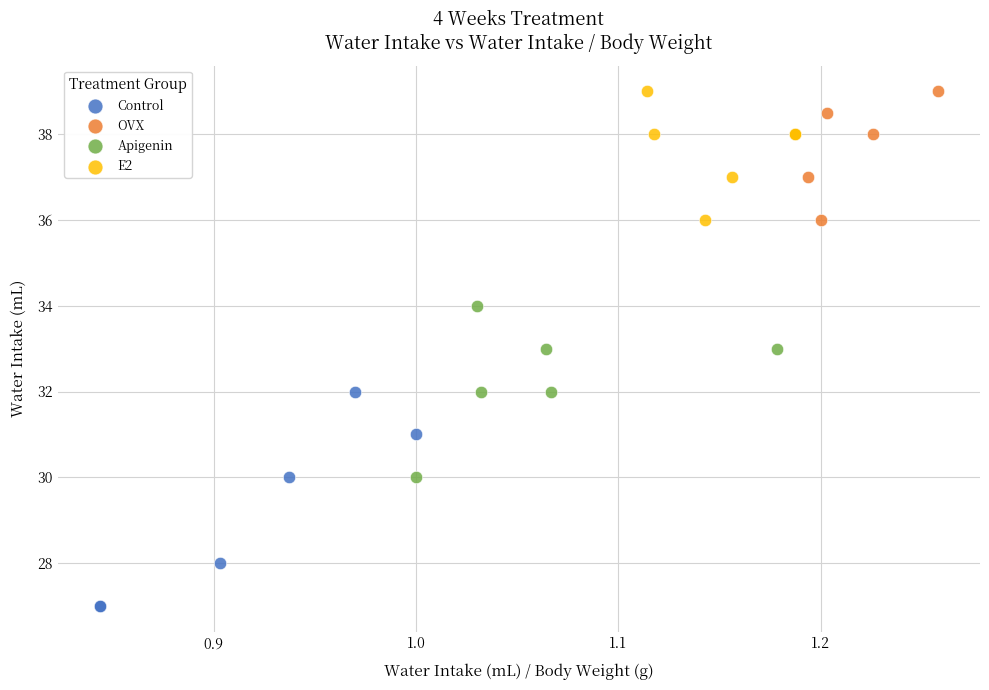

Which series contains the lowest Y value?

Control